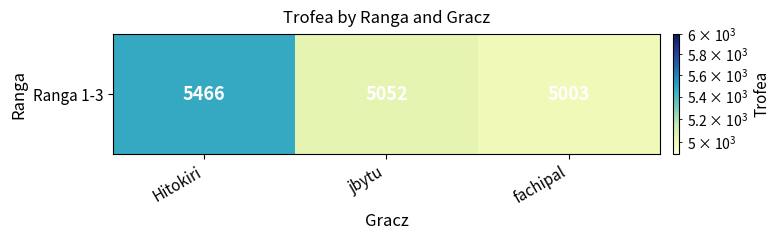

At which category does the chart reach its minimum across all series?

fachipal